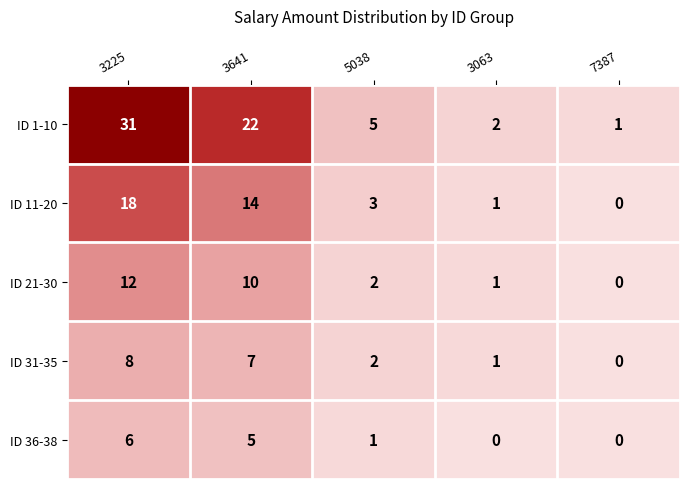

Reading right to left, what are all the values shown in this chart?

ID 1-10: 7387=1	3063=2	5038=5	3641=22	3225=31
ID 11-20: 7387=0	3063=1	5038=3	3641=14	3225=18
ID 21-30: 7387=0	3063=1	5038=2	3641=10	3225=12
ID 31-35: 7387=0	3063=1	5038=2	3641=7	3225=8
ID 36-38: 7387=0	3063=0	5038=1	3641=5	3225=6